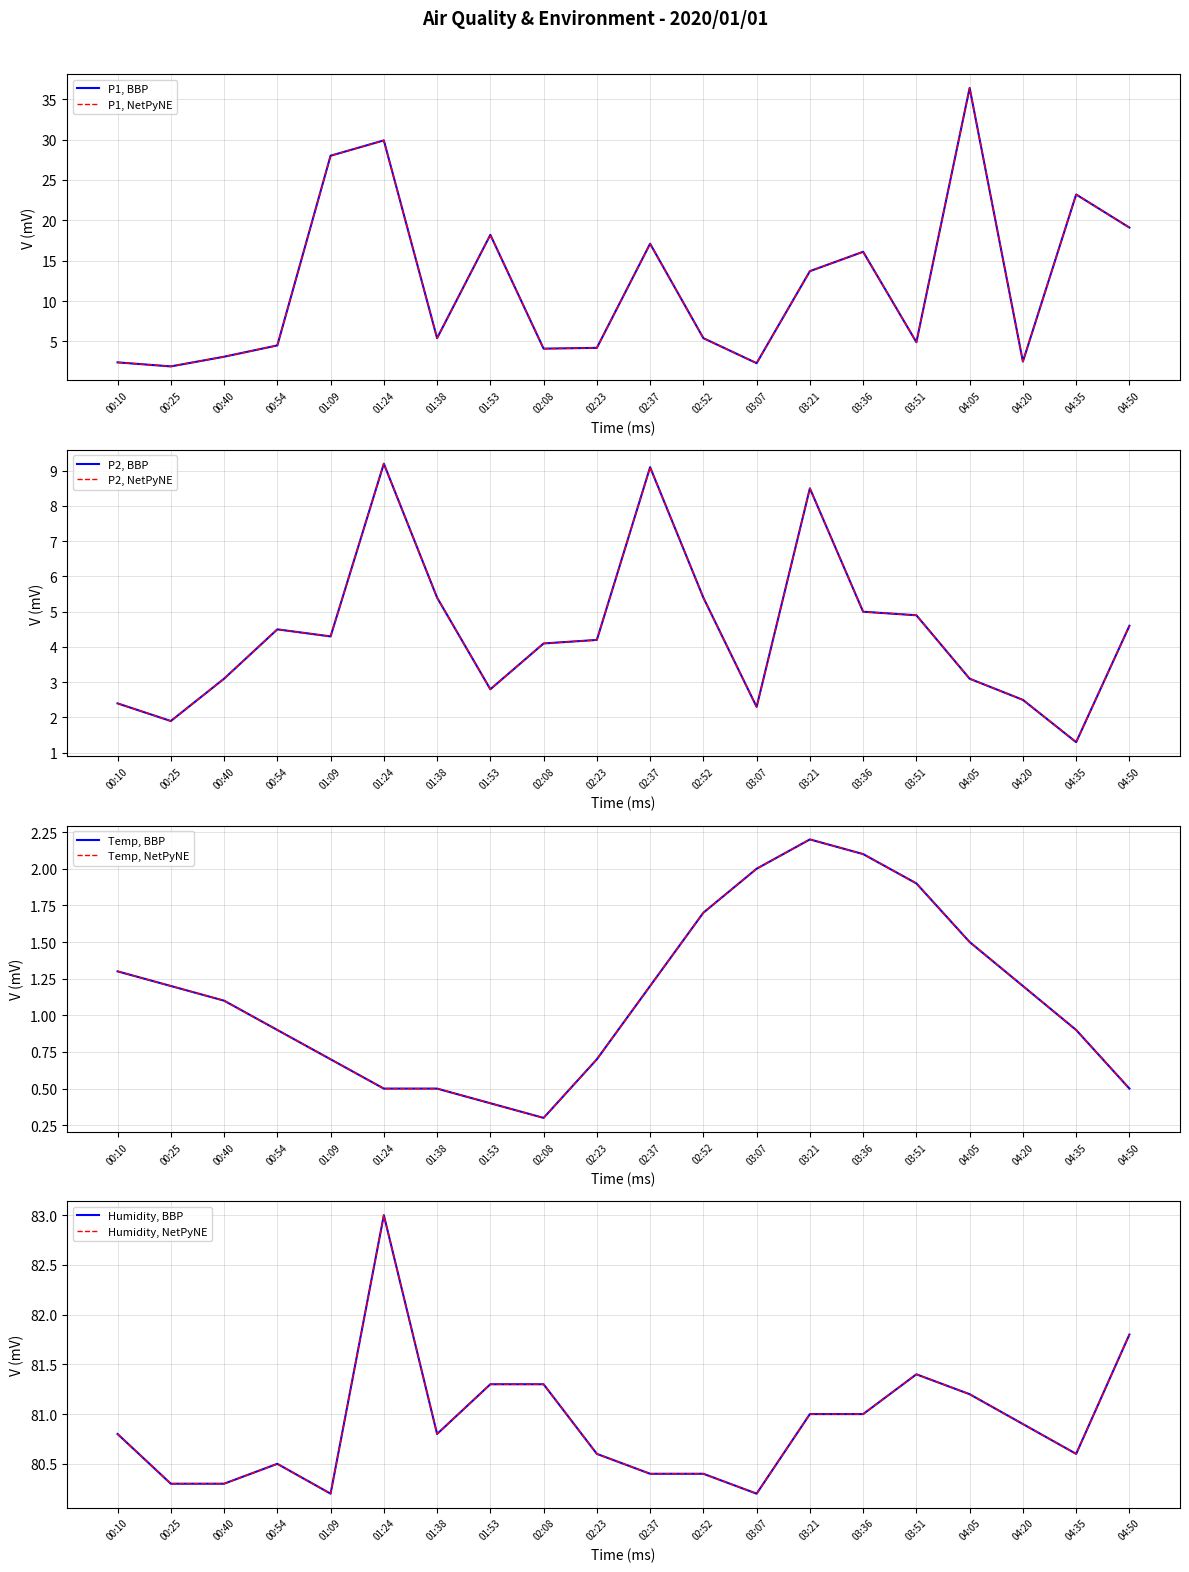

The value of Temp at 04:35 is 0.5. True or false?

False